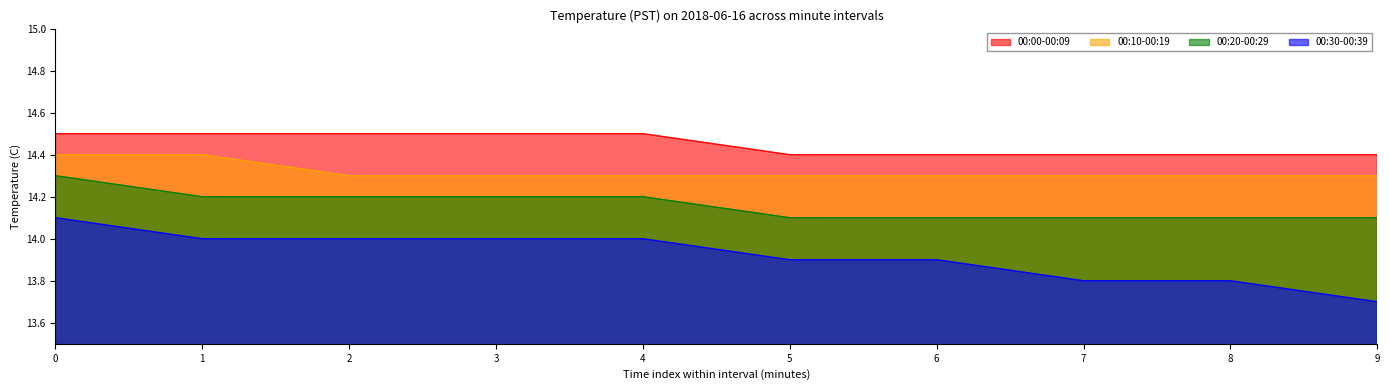

How many series are shown in this chart?

4